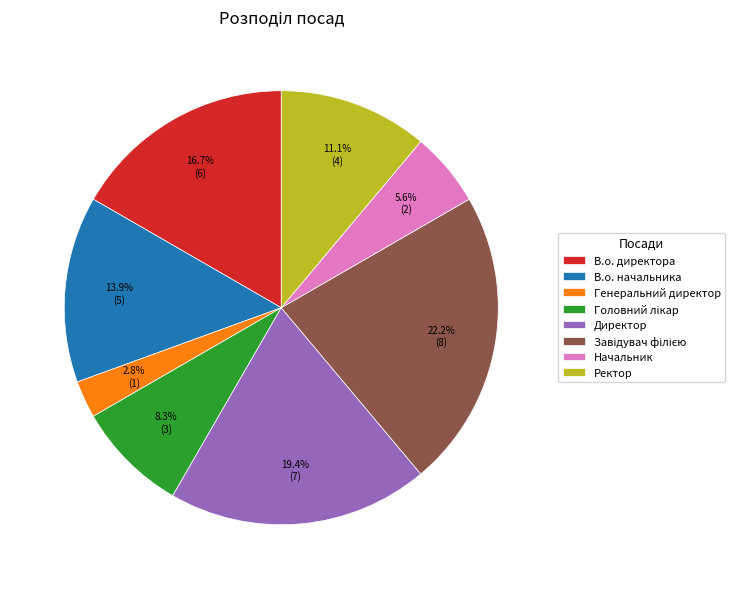

To the nearest percent, what is the average slice percentage?

12%